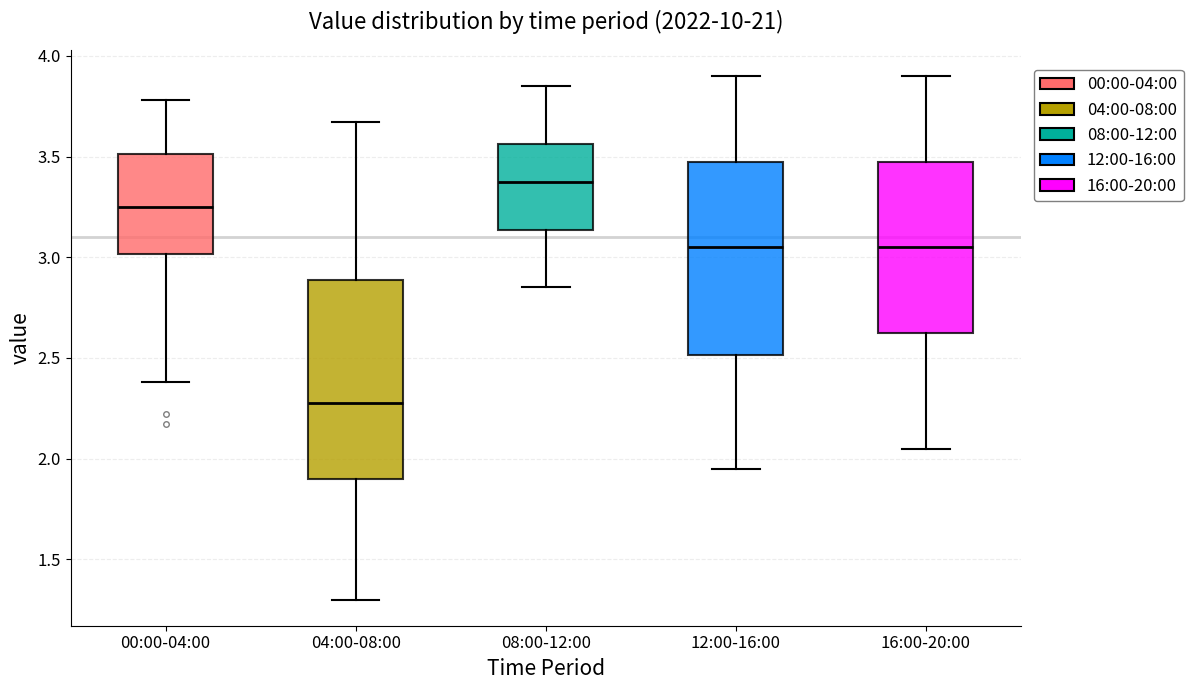

Where is the upper edge of the box for 12:00-16:00 on the y-axis? The values are not printed on the chart, so give them approximately, as read against the axis.

3.50